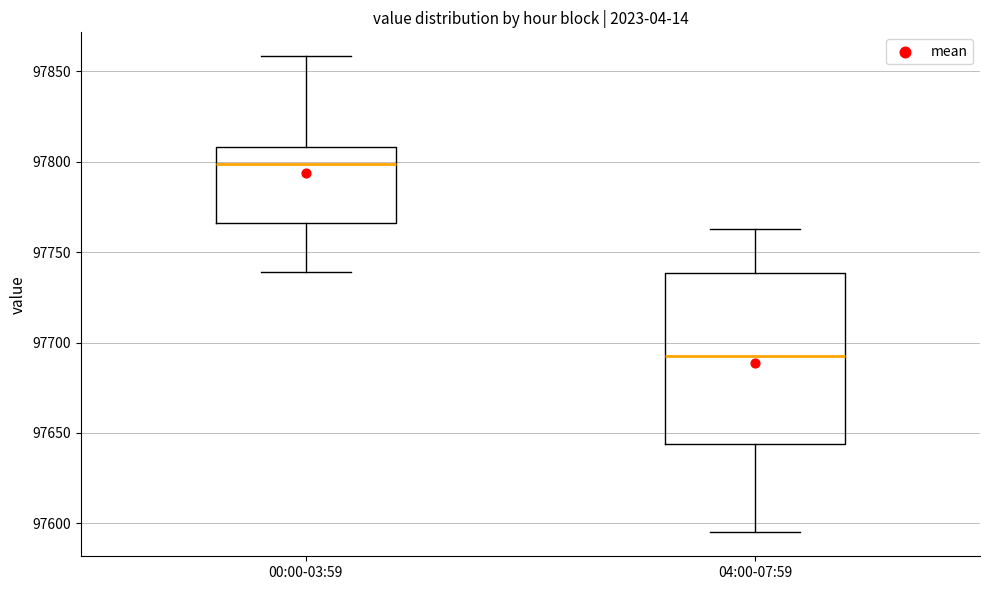

Where is the upper edge of the box for 00:00-03:59 on the y-axis? The values are not printed on the chart, so give them approximately, as read against the axis.

97810